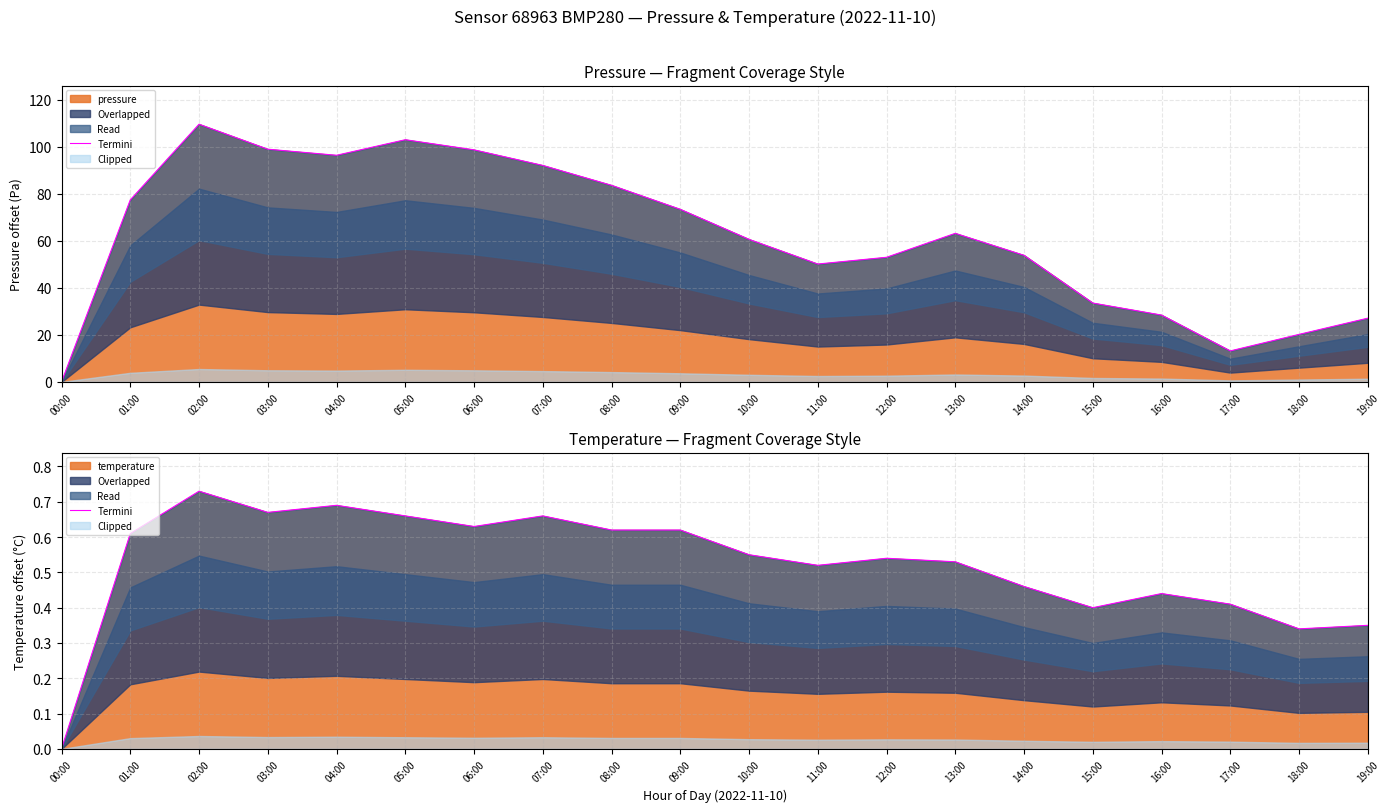

How many interior local valleys (lower than both neighbors) does the data have?

5